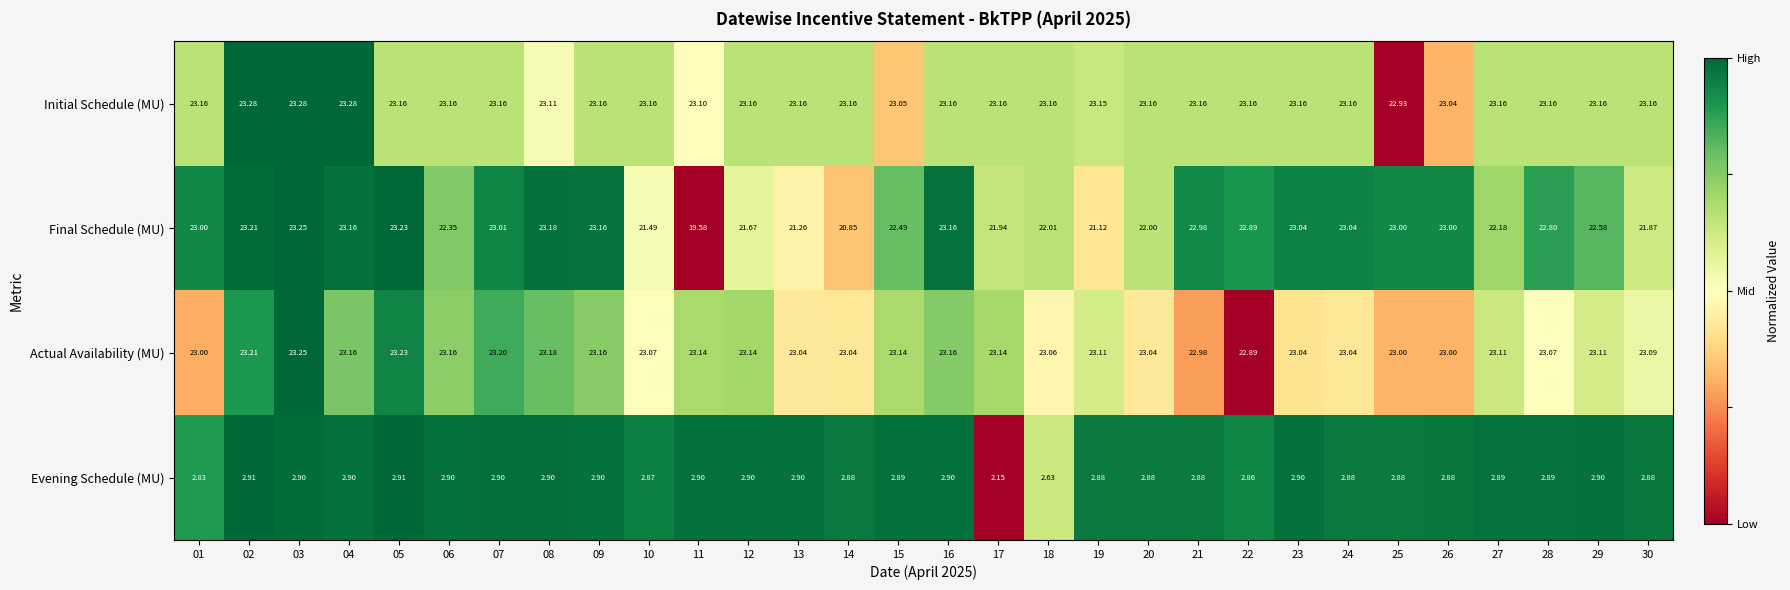

At 11, list the series in order from smallest to largest.

Evening Schedule (MU), Final Schedule (MU), Initial Schedule (MU), Actual Availability (MU)